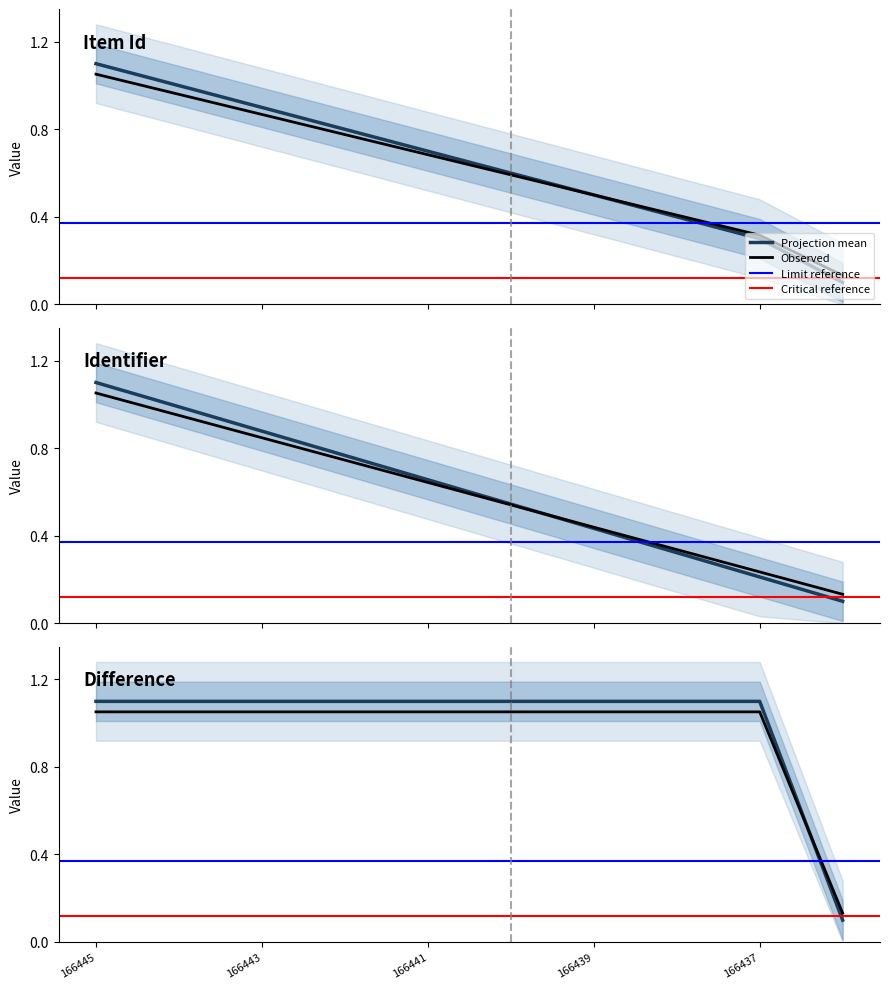

What is the total value across all series at 166440?

1.1